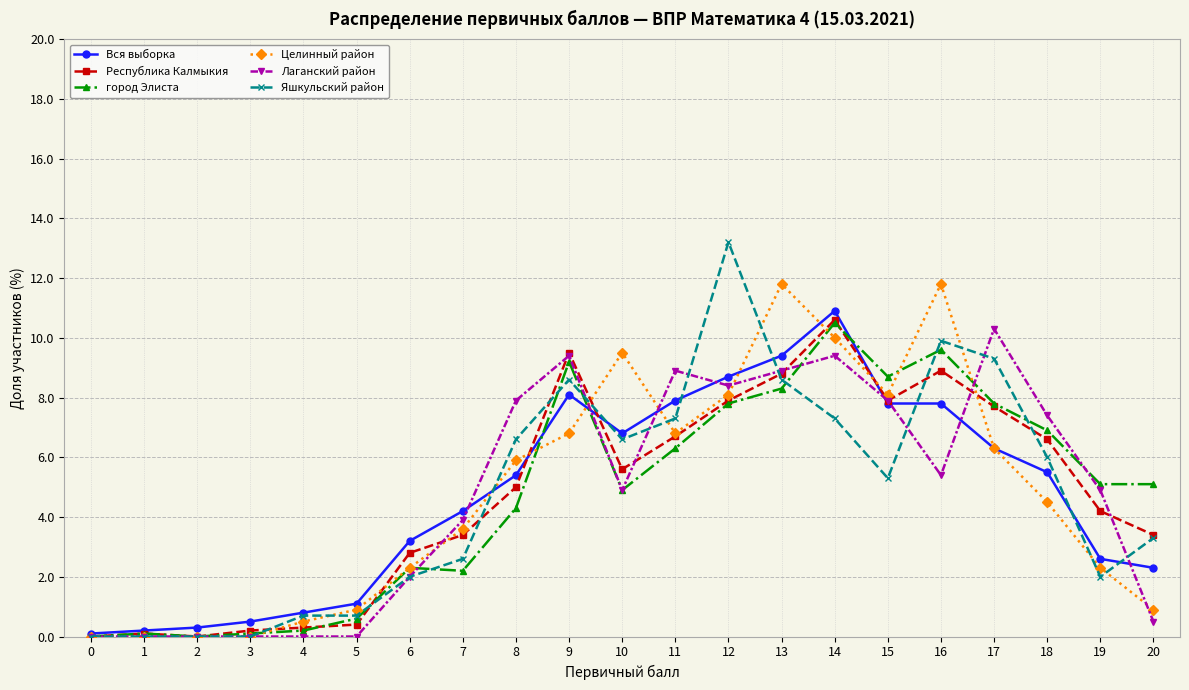

What is the difference between the second highest and second lowest values in the Целинный район series?

11.8